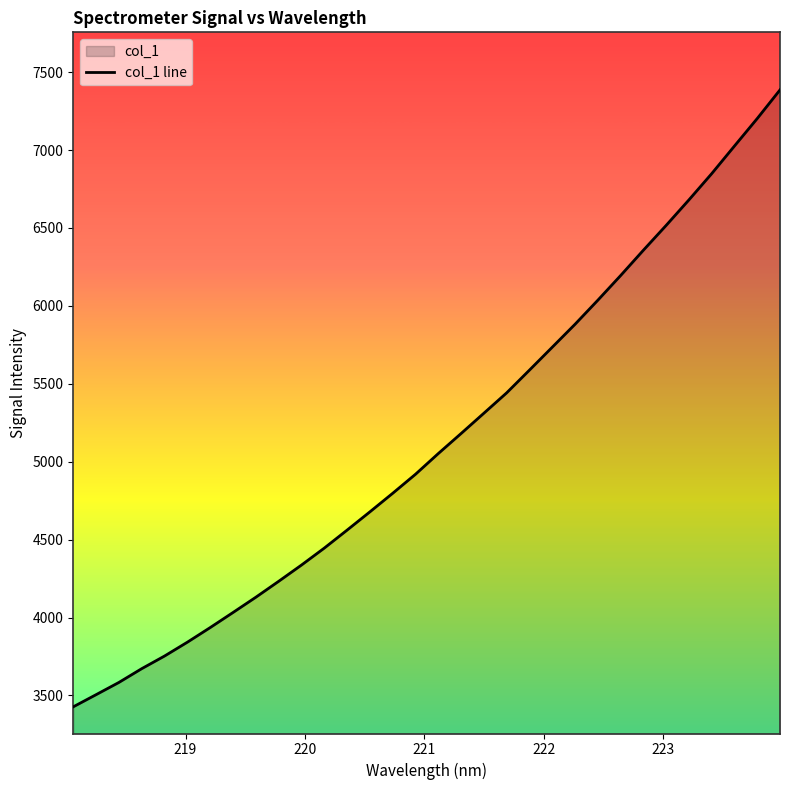

What is the maximum value shown in the chart?

7386.0